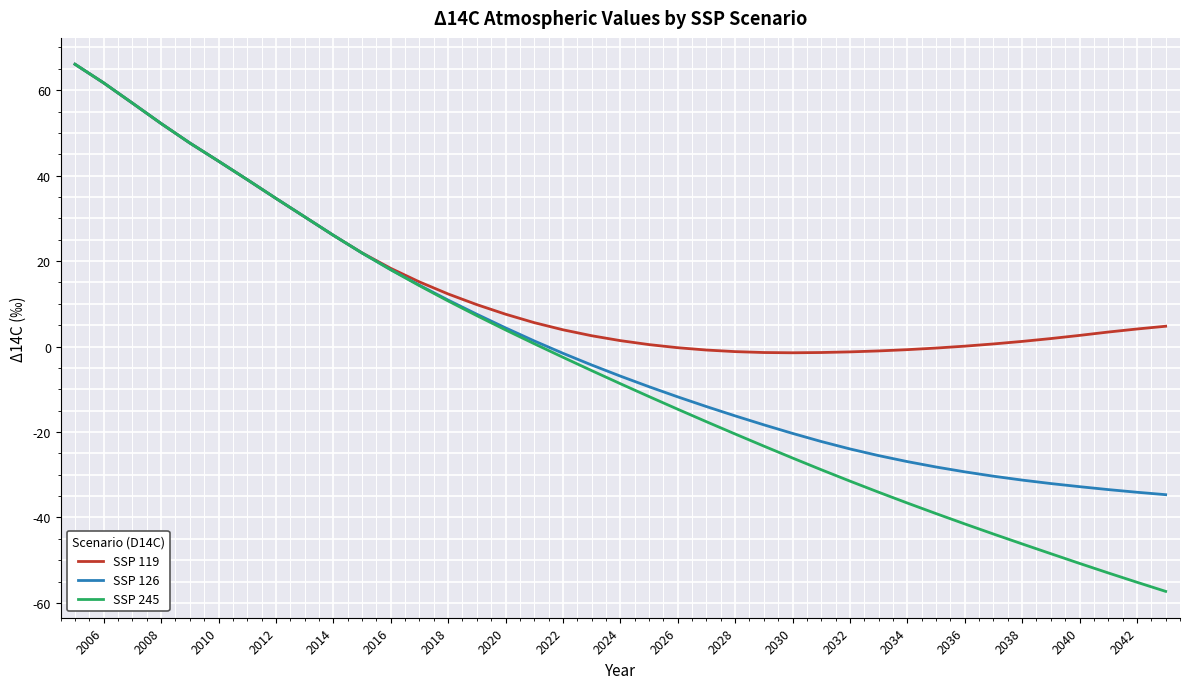

What are all the series names shown in the legend?

SSP 119, SSP 126, SSP 245